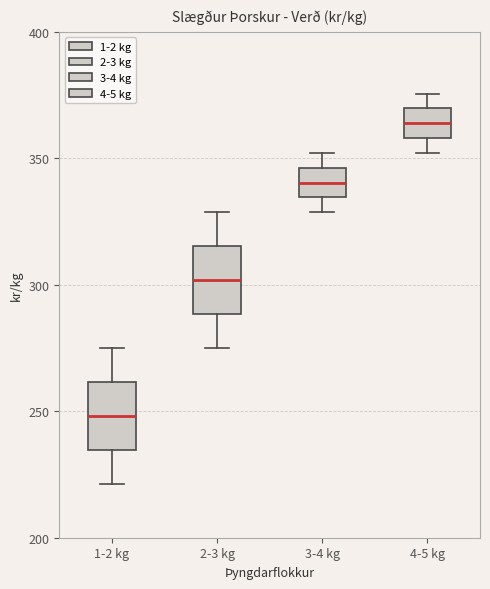

Where is the upper edge of the box for 4-5 kg on the y-axis? The values are not printed on the chart, so give them approximately, as read against the axis.

370